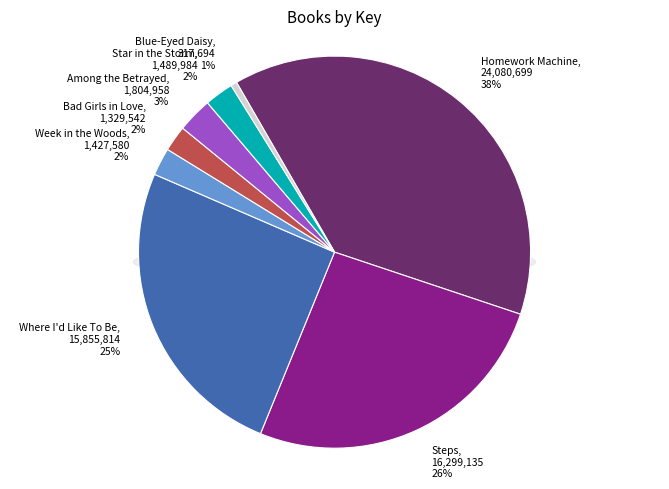

To the nearest percent, what is the combined percentage of Bad Girls in Love and Among the Betrayed?

5%